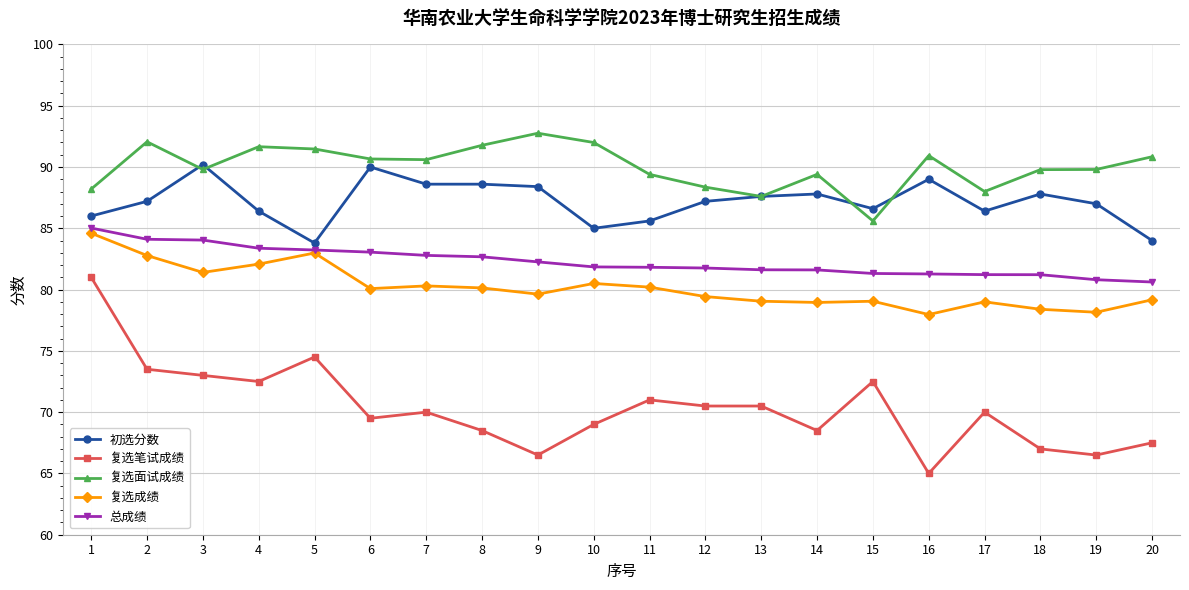

Where is the first local minimum for 复选面试成绩?

3